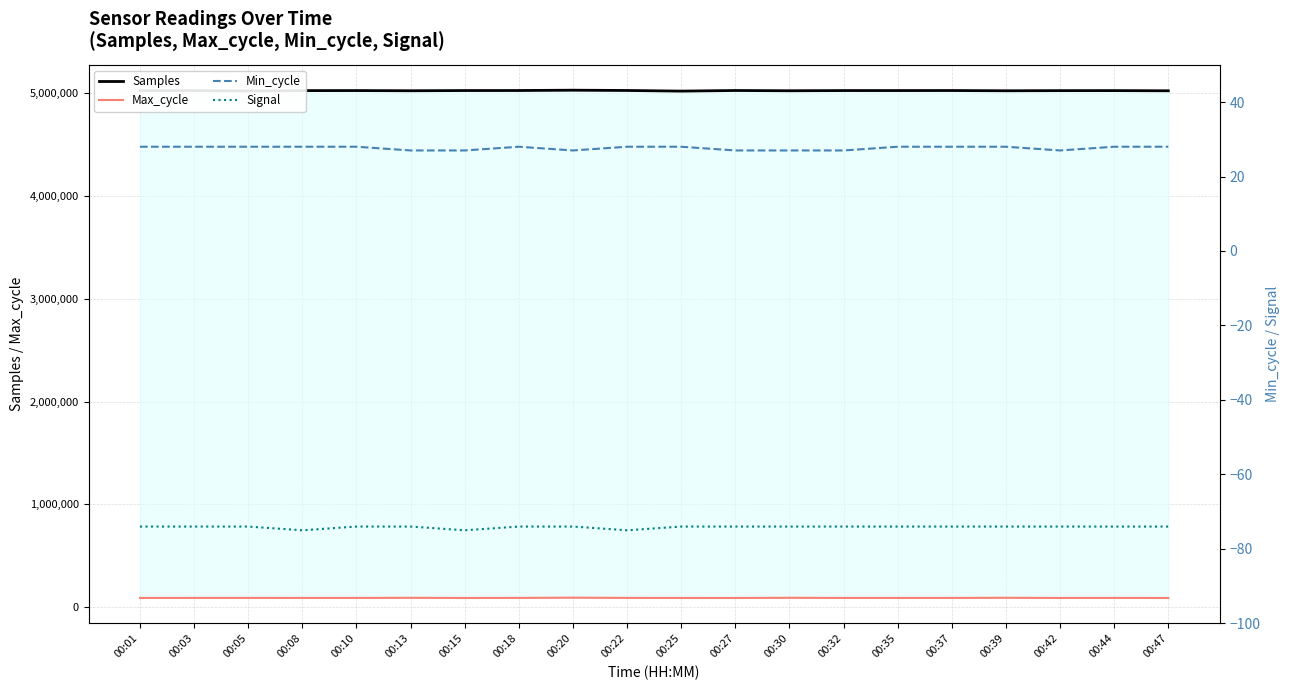

What is the value of the Signal point at the 11th from the left?

-74